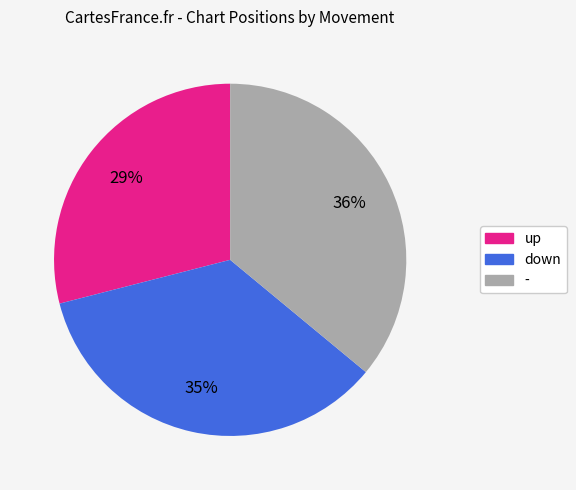

Between - and up, which is larger?

-